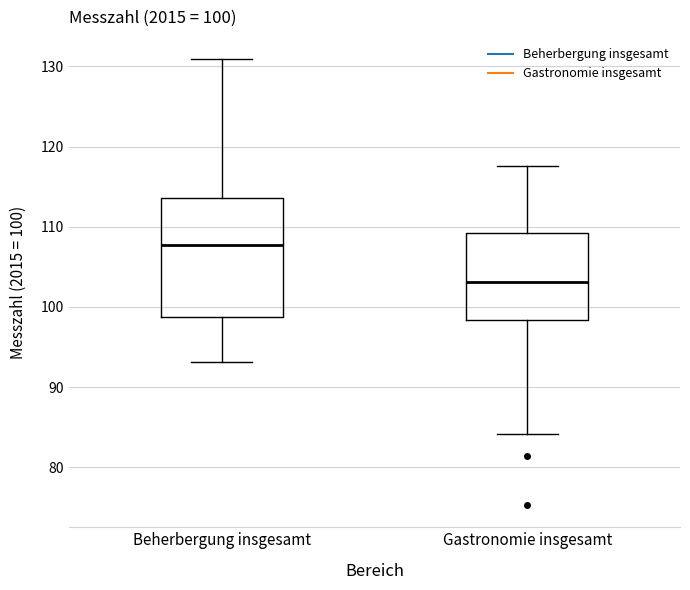

Comparing the boxes themselves (not the whiskers), which one is the tallest?

Beherbergung insgesamt